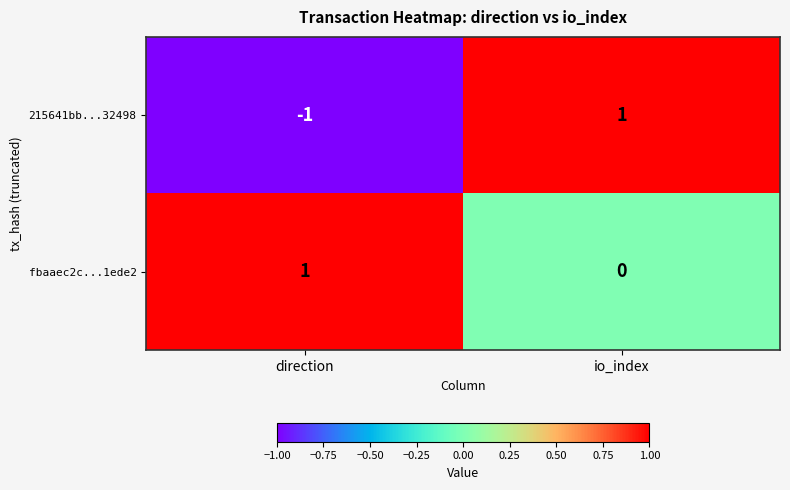

Which series has the largest total across all categories?

fbaaec2c...1ede2